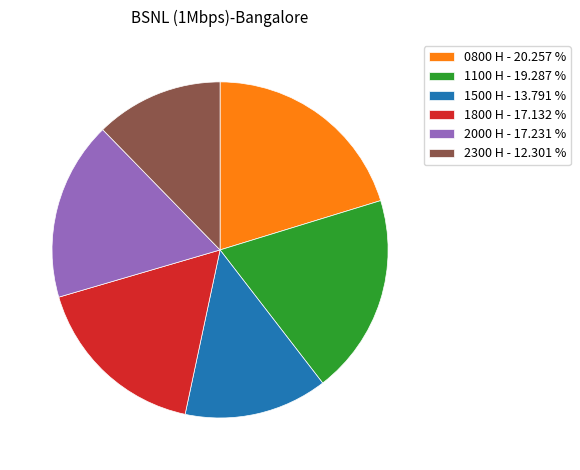

Do 1800 H - 17.132 % and 0800 H - 20.257 % together represent more than half of the pie?

No